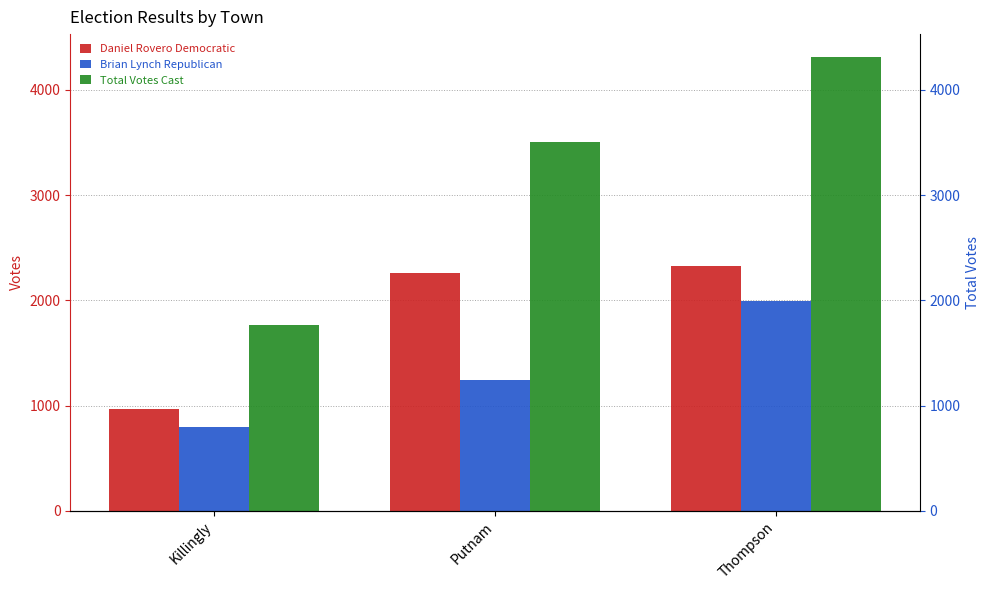

True or false: Total Votes Cast has a value of 3502 at Putnam.

True